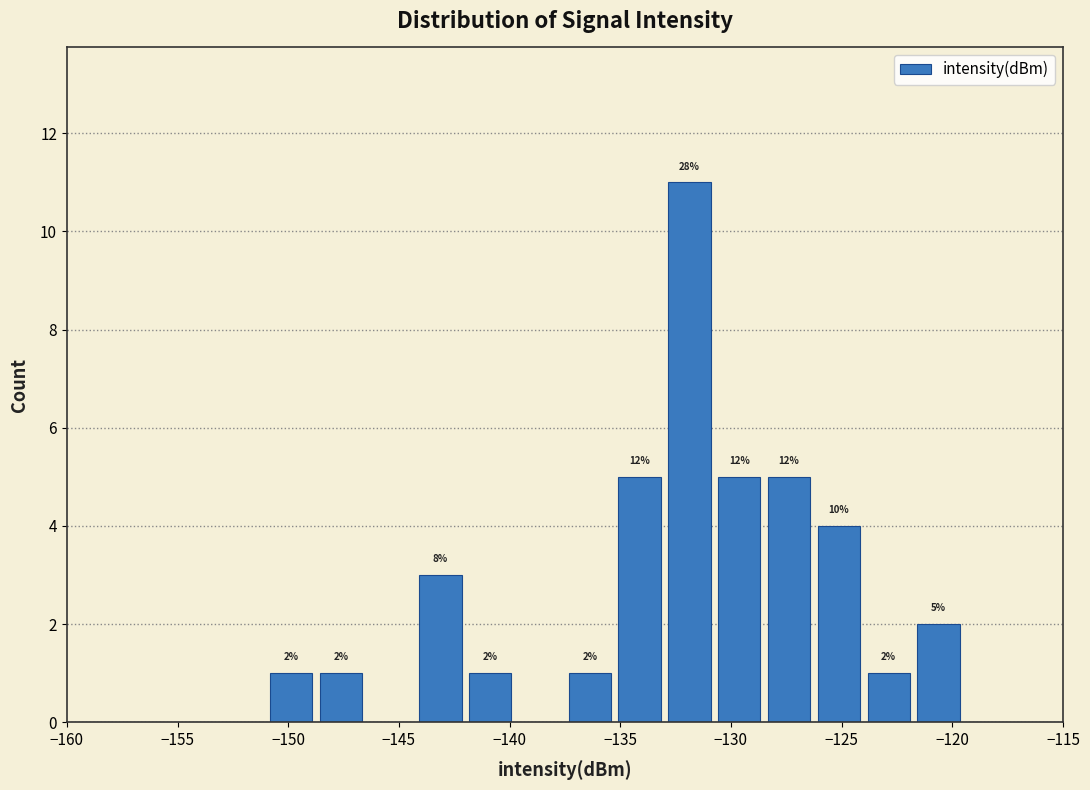

Which range on the x-axis has the tallest bar?

-133.00 to -130.75